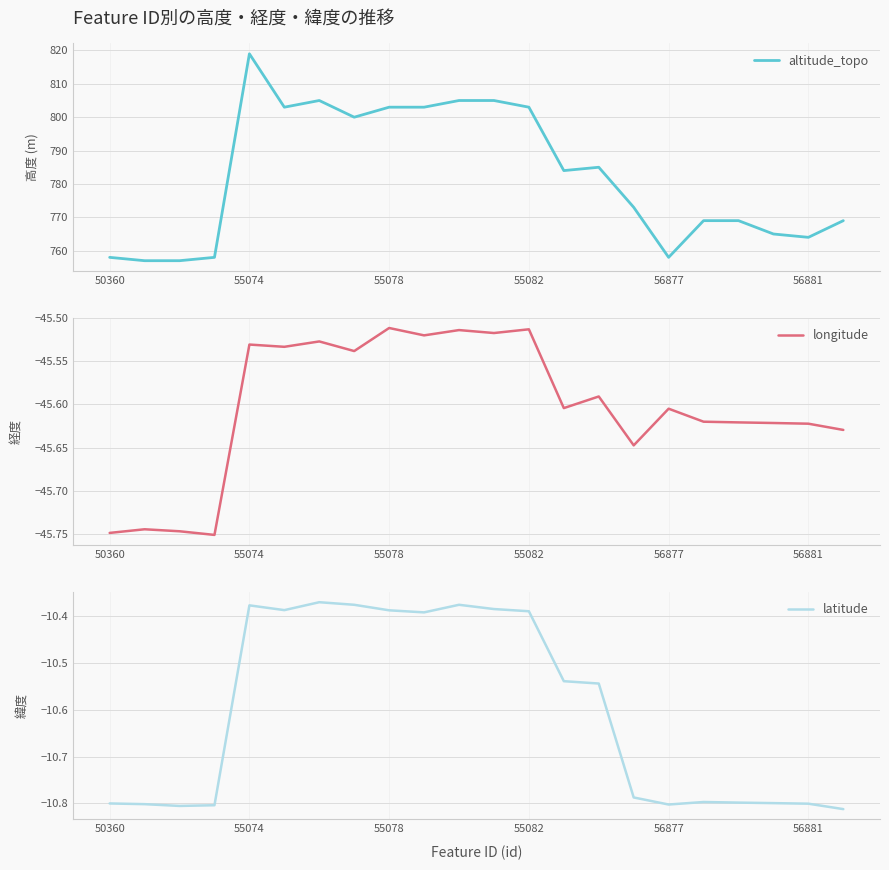

What is the maximum value for altitude_topo?

819